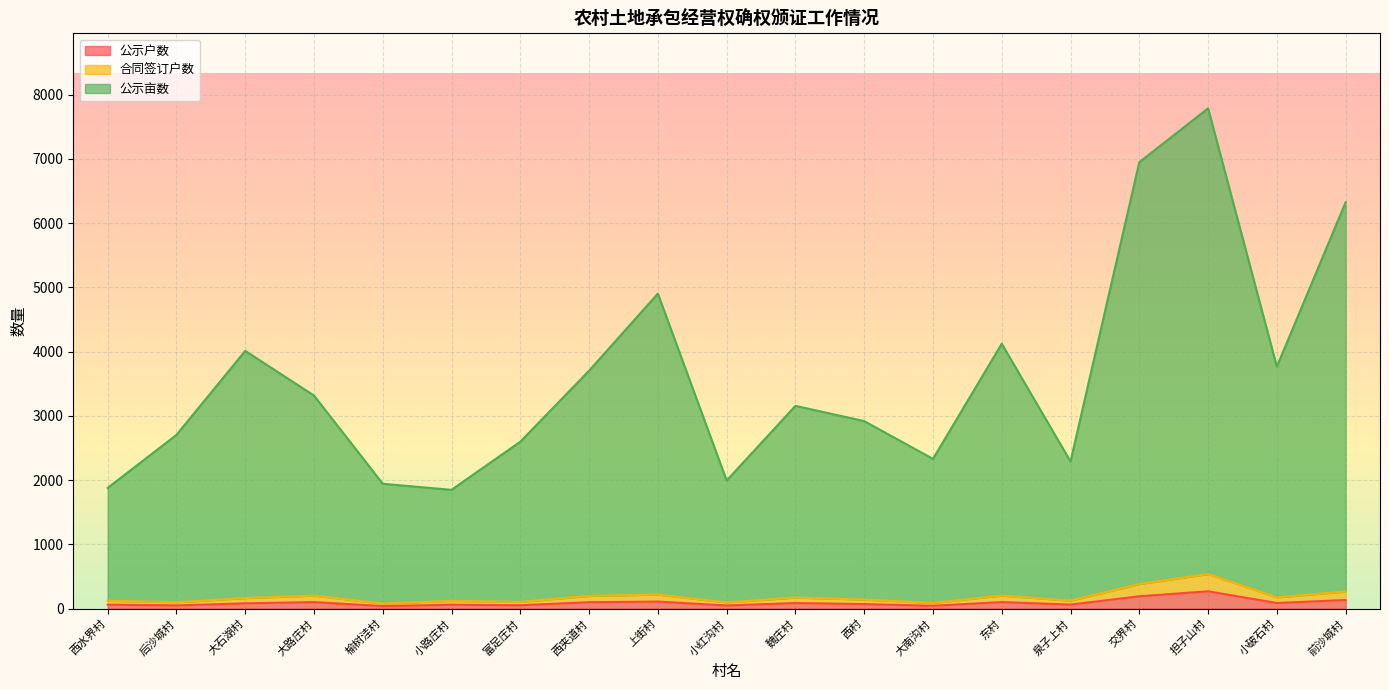

True or false: 合同签订户数 and 公示亩数 cross at least once.

False